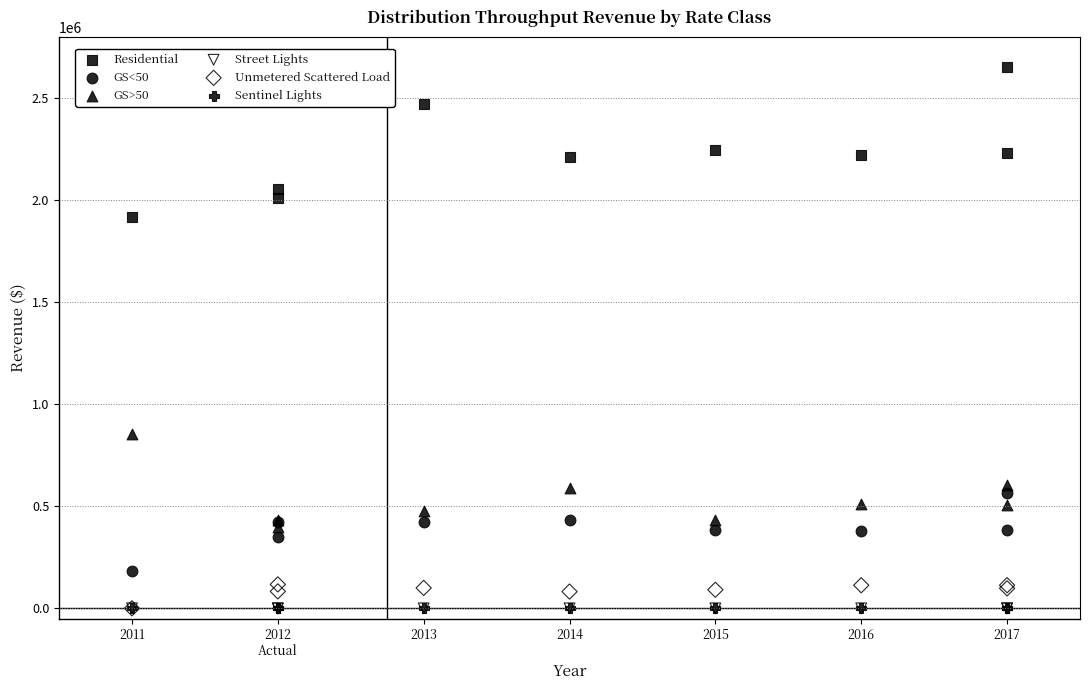

What are all the series names shown in the legend?

Residential, GS<50, GS>50, Street Lights, Unmetered Scattered Load, Sentinel Lights